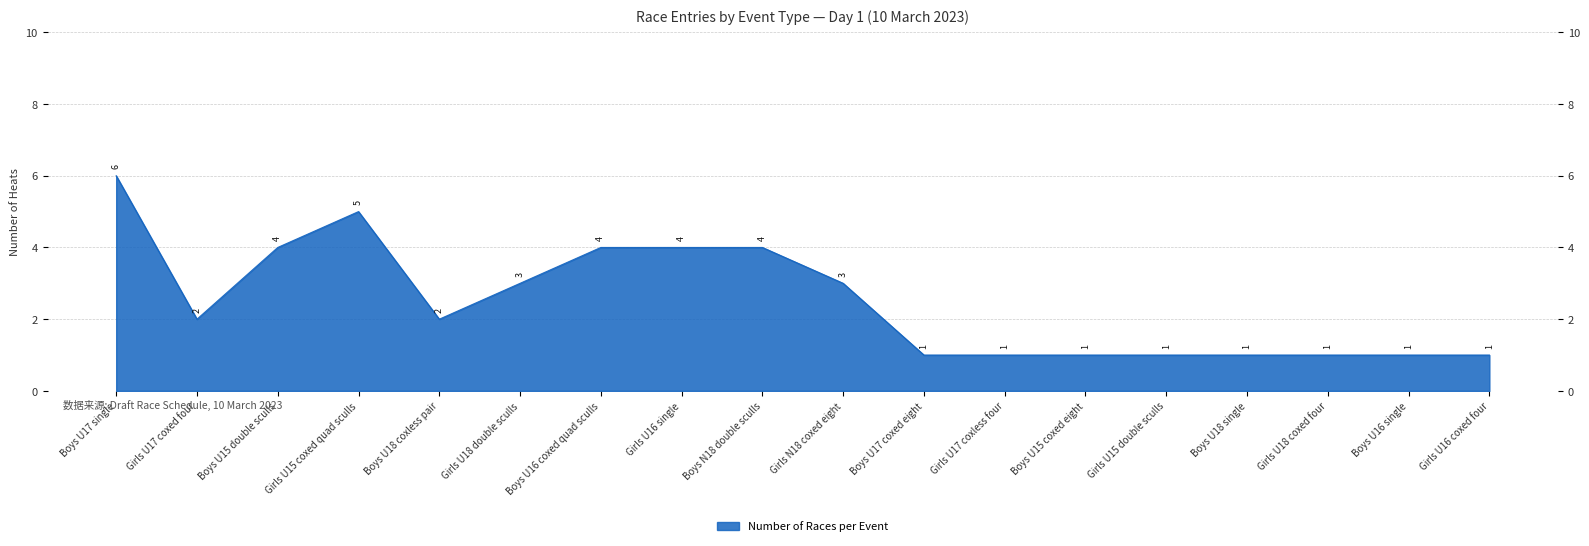

Reading left to right, extract all data points from this chart.

6	2	4	5	2	3	4	4	4	3	1	1	1	1	1	1	1	1